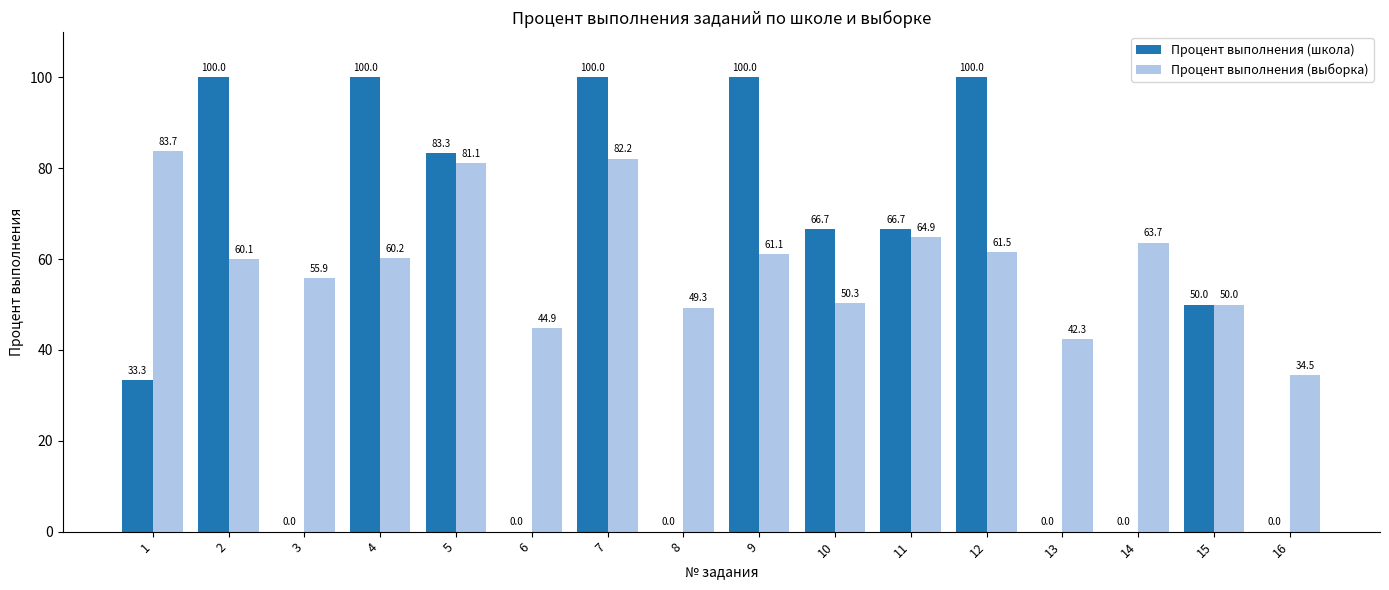

How many values in the Процент выполнения (выборка) series exceed 60?

9